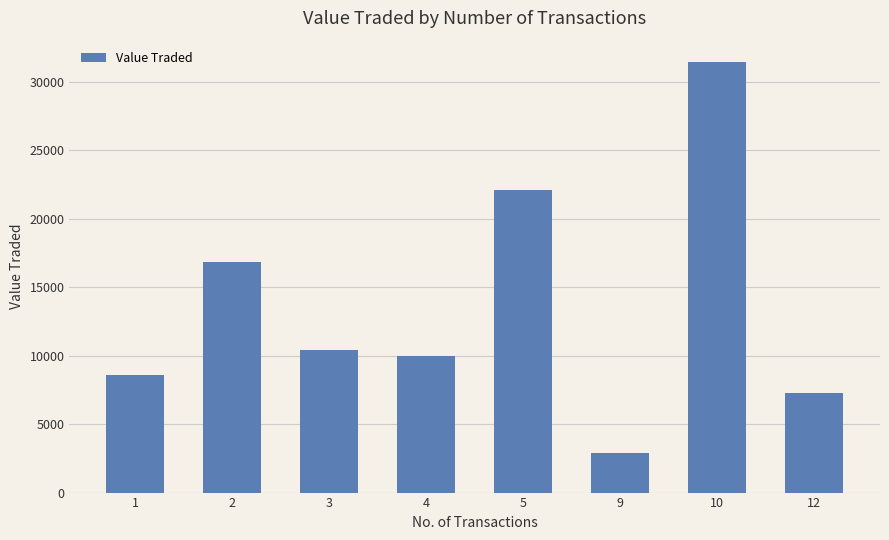

What is the change in value from 3 to 9?

-7534